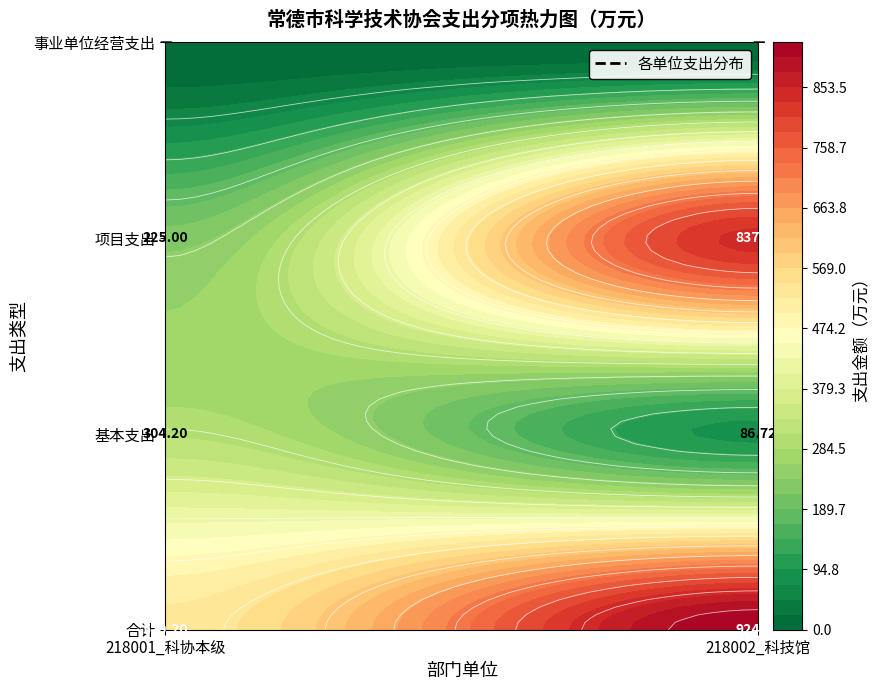

Is it true that 218001_常德市科学技术协会本级 equals 151.1 at 1?

False